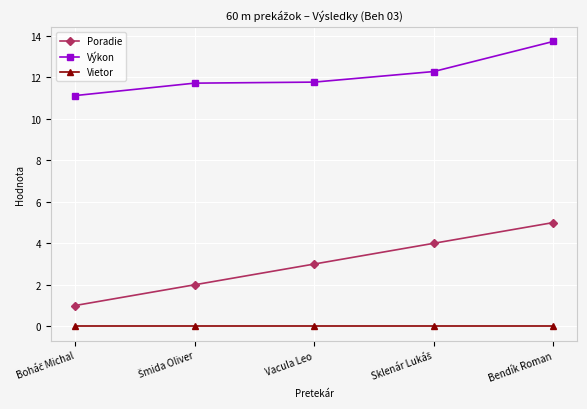

What are all the series names shown in the legend?

Poradie, Výkon, Vietor